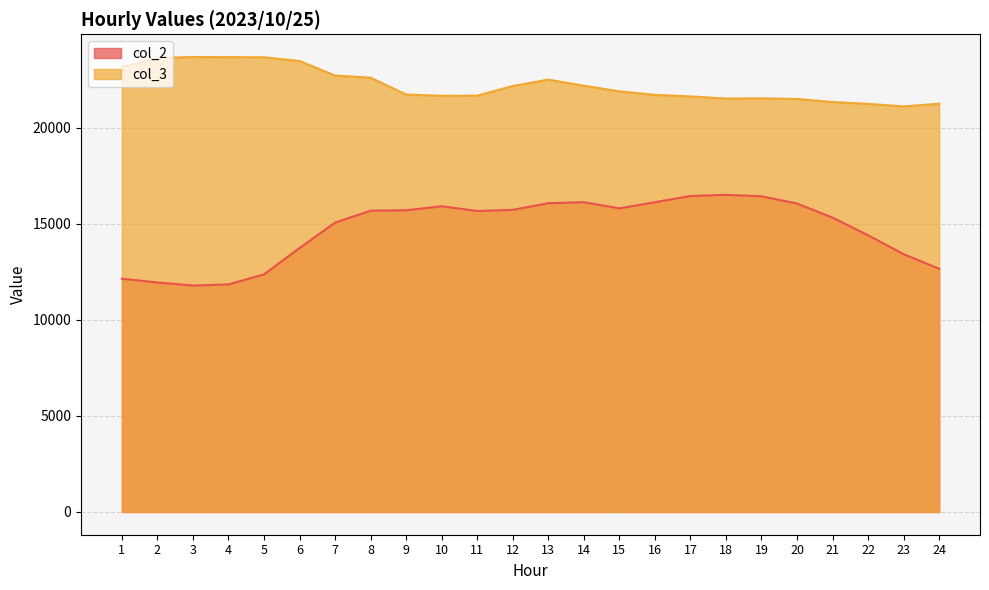

Rank the categories by col_3 value from highest to lowest.

3, 4, 5, 2, 6, 1, 7, 8, 13, 14, 12, 15, 9, 16, 11, 10, 17, 19, 18, 20, 21, 24, 22, 23